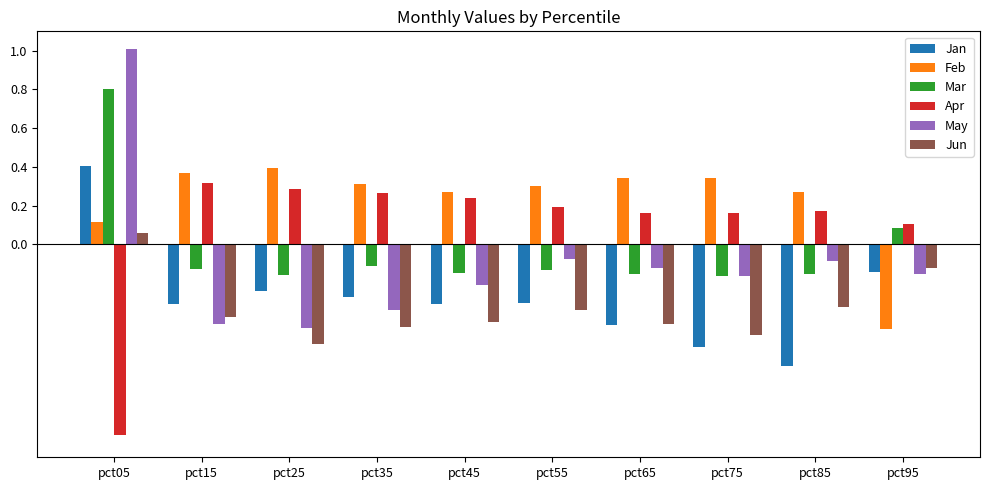

What is the sum of the Jan values at pct45 and pct85?

-0.9